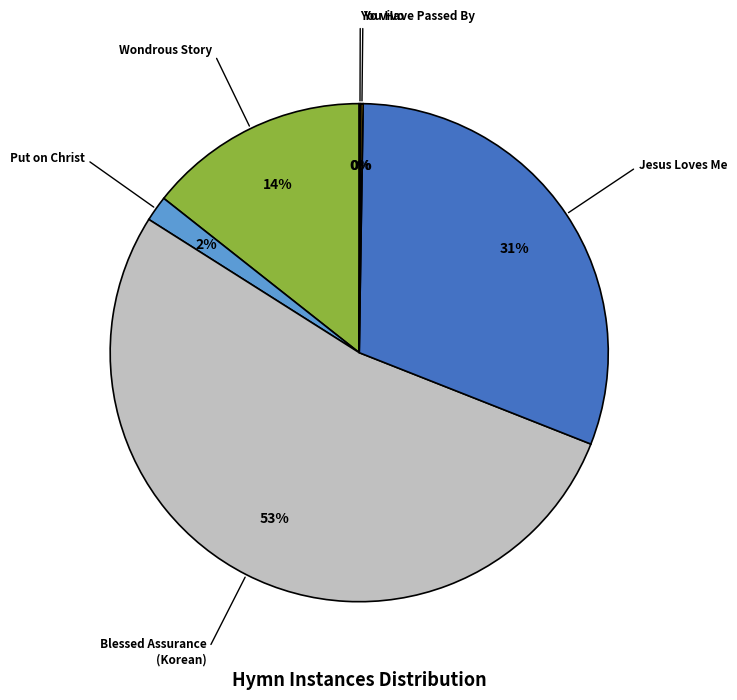

Is there any slice that represents more than half of the pie?

Yes